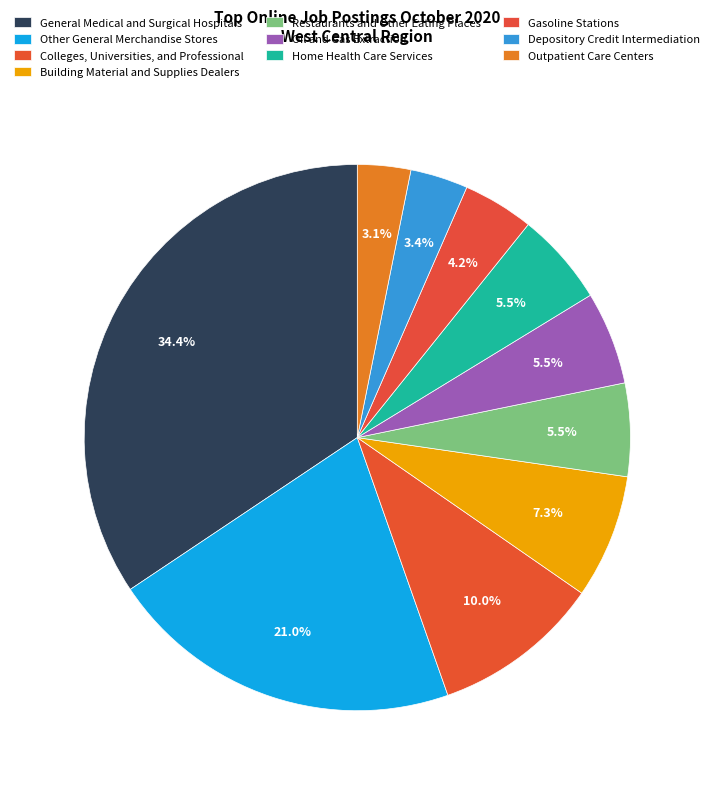

The Colleges, Universities, and Professional slice represents 10% of the pie. True or false?

True